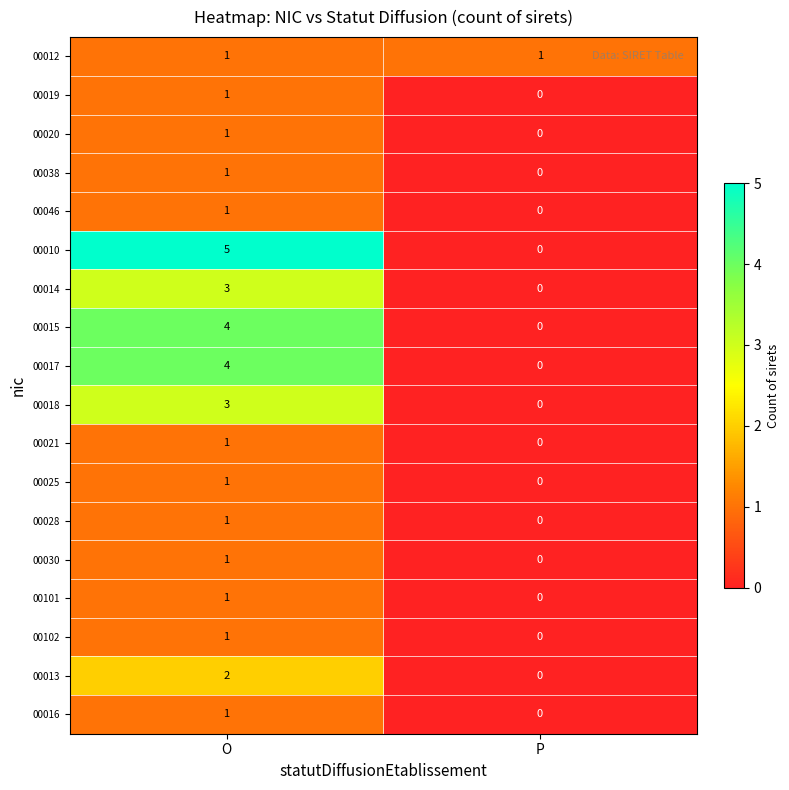

The 00019 series shows -1 at P. True or false?

False